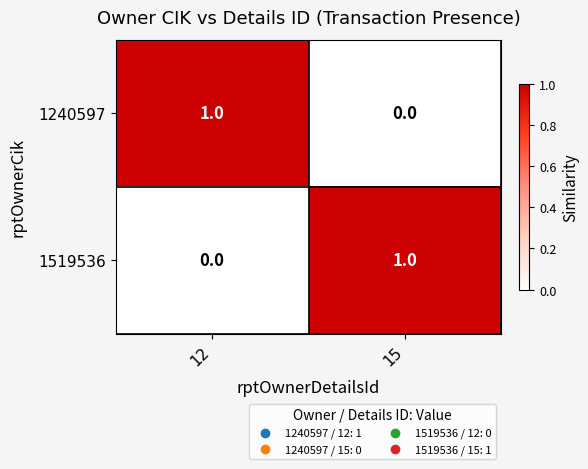

Which category has the highest value in the 1519536 series?

15